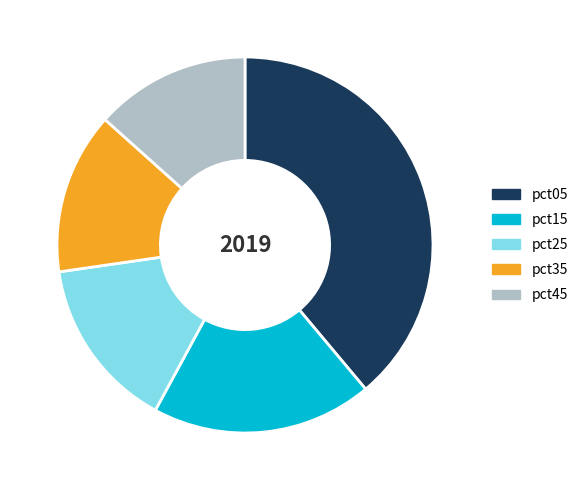

Is pct15 the majority of the pie?

No